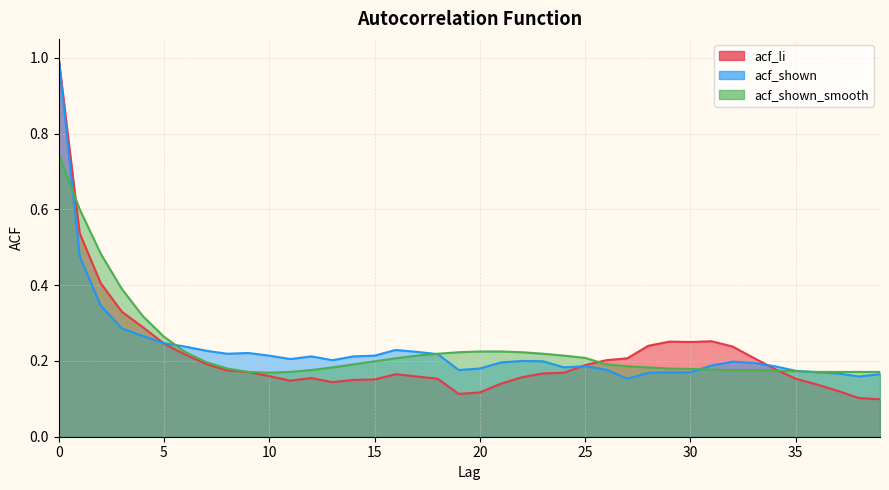

Which series has the largest total across all categories?

acf_shown_smooth